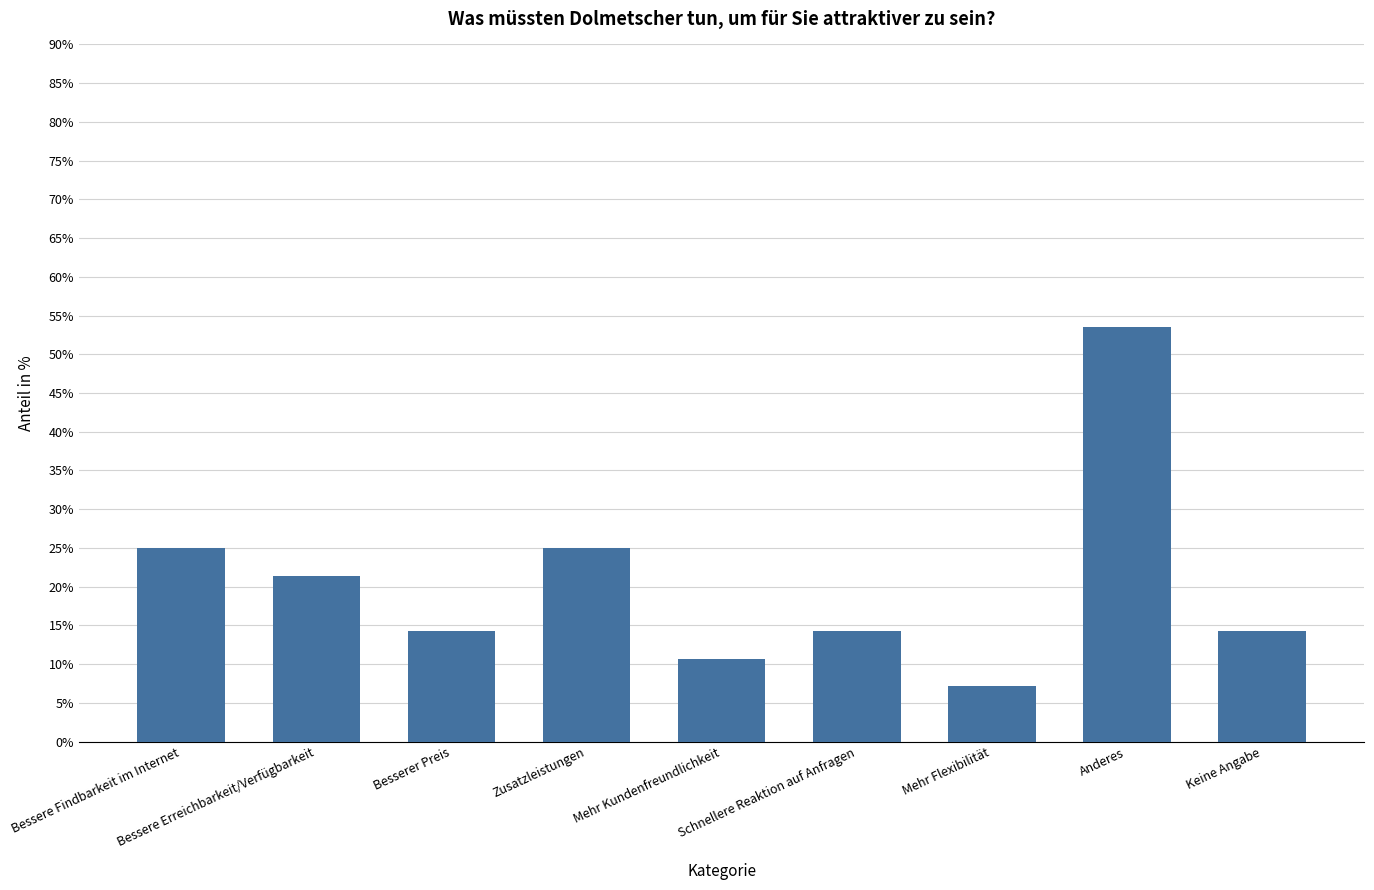

What is the difference between the maximum and minimum values?

46.4